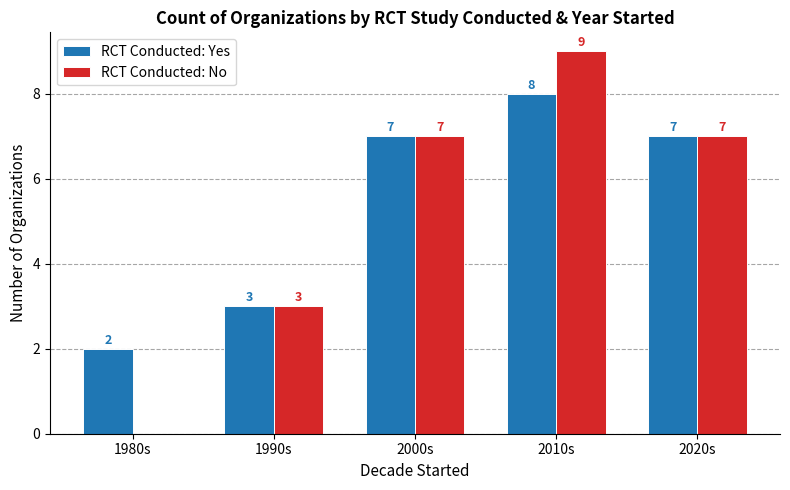

What are all the series names shown in the legend?

RCT Conducted: Yes, RCT Conducted: No